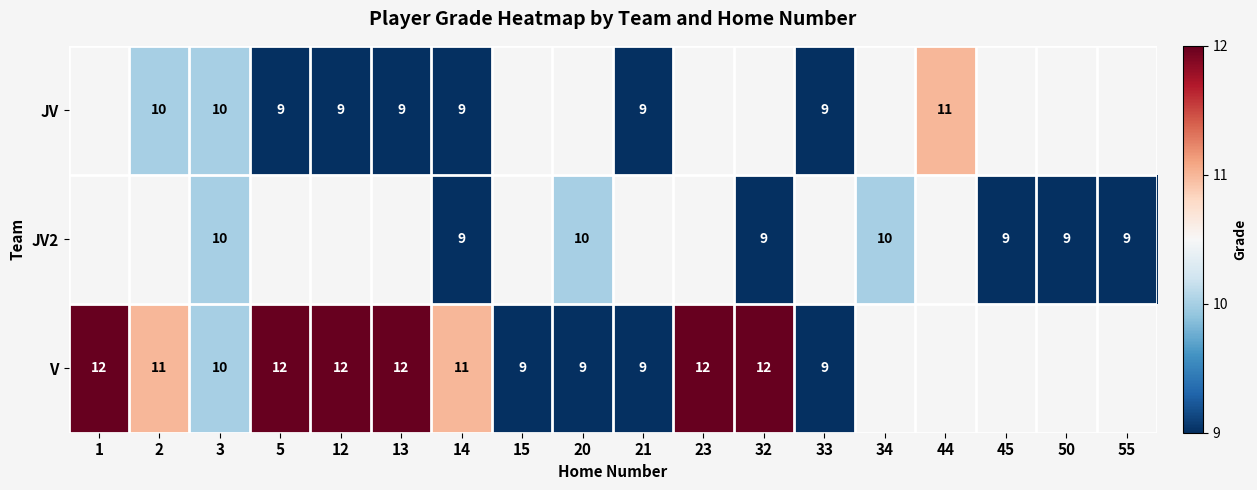

Between 33 and 12, which is larger?

33